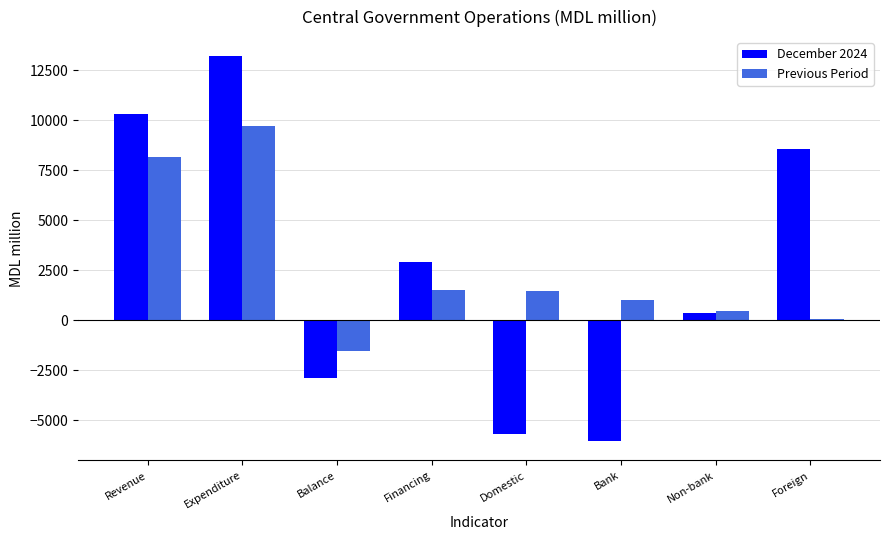

Does the chart contain any negative values?

Yes